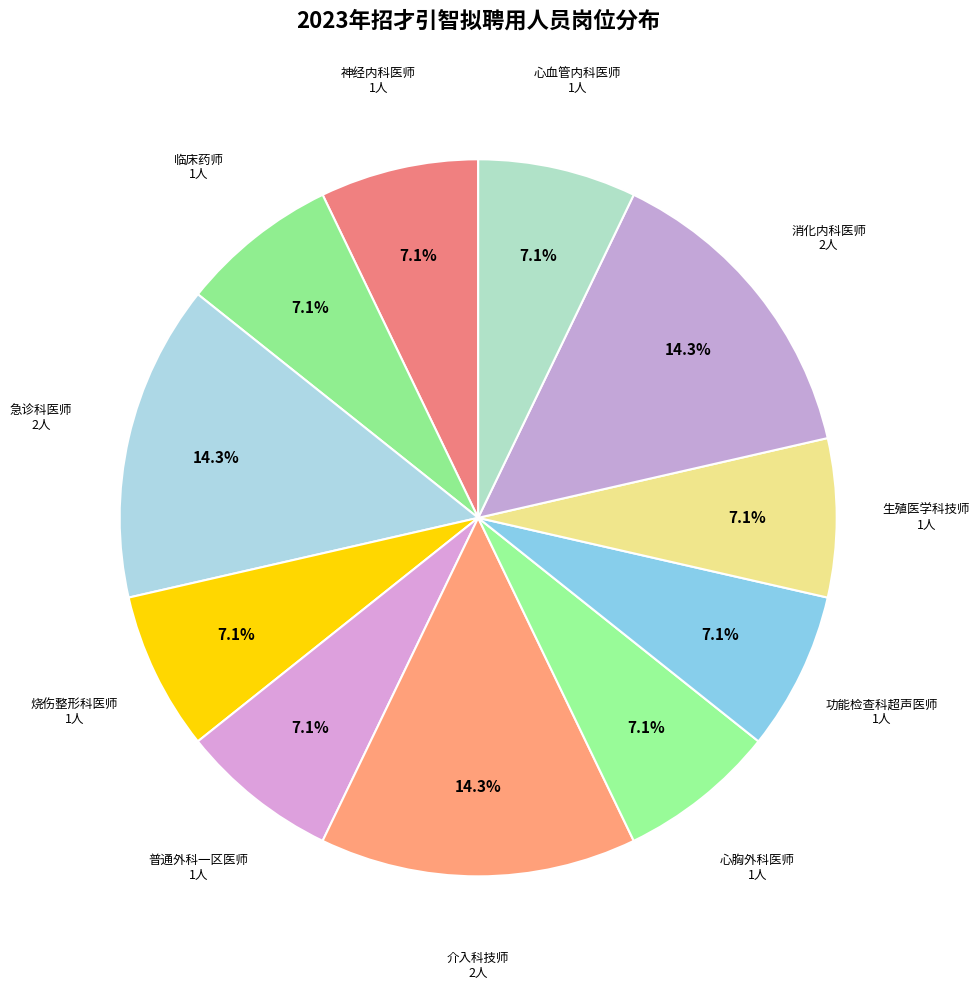

To the nearest percent, what is the difference between the largest and smallest slice percentages?

7%